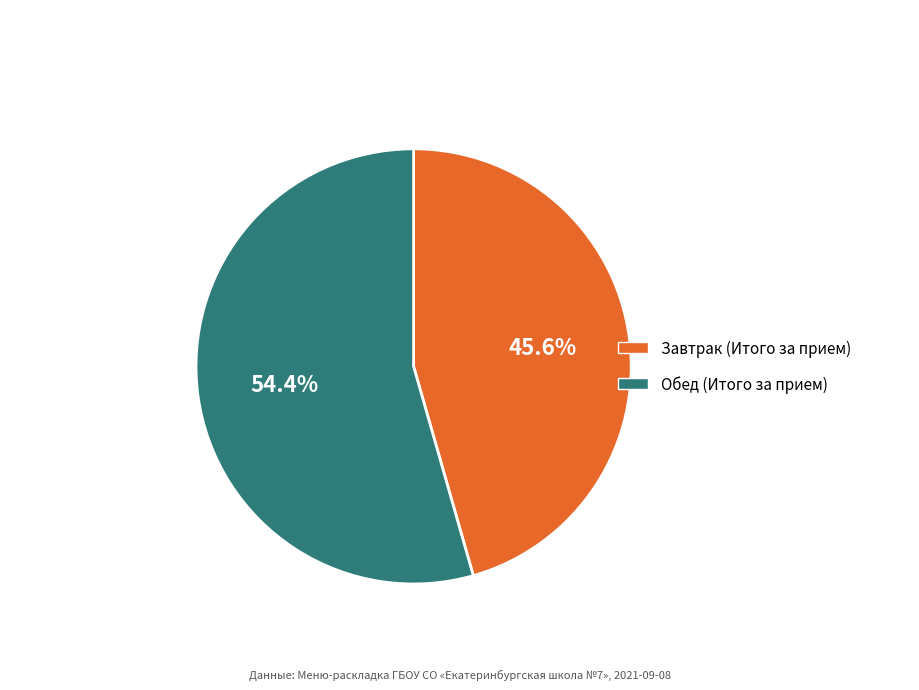

To the nearest percent, what is the difference between the largest and smallest slice percentages?

9%